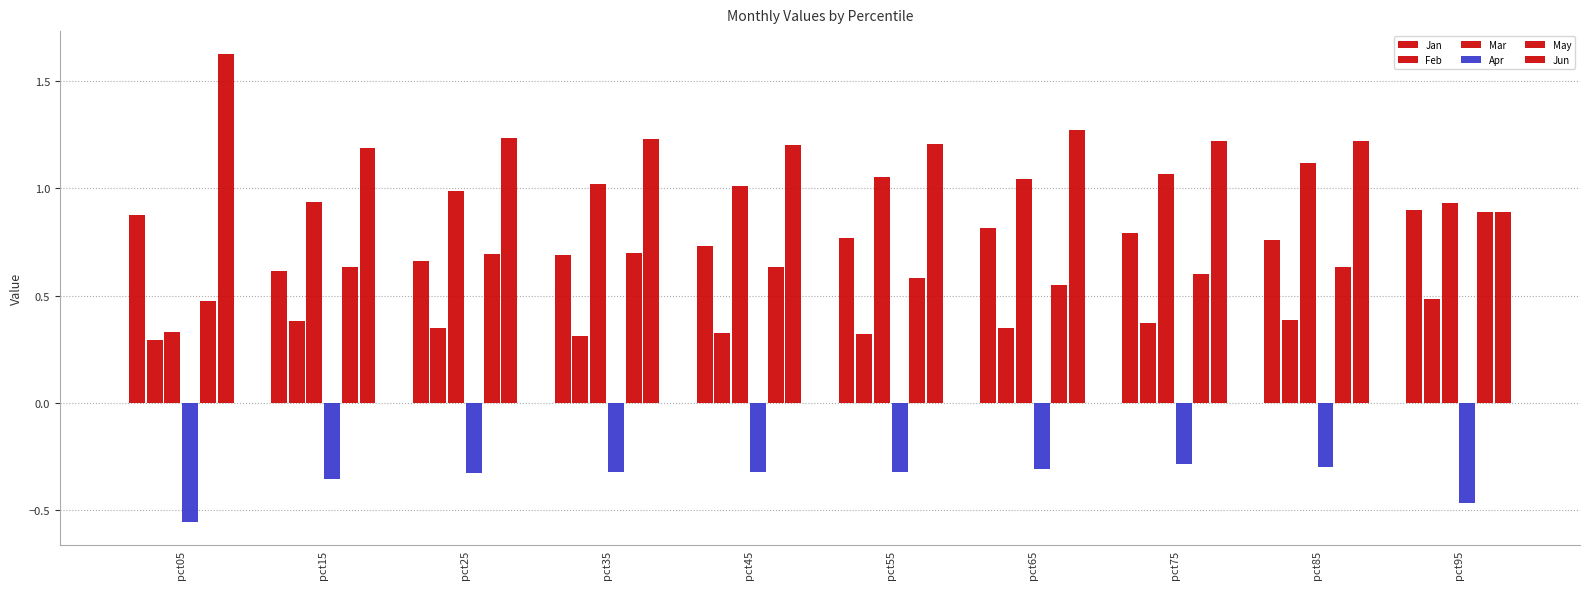

Does the chart contain stacked bars?

No